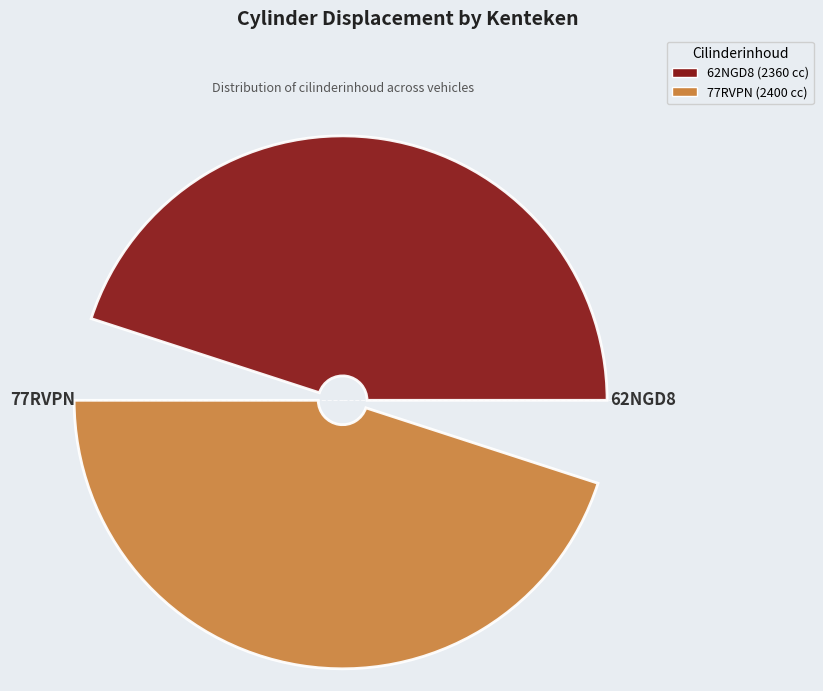

What is the change in value from 62NGD8 to 77RVPN?

+40